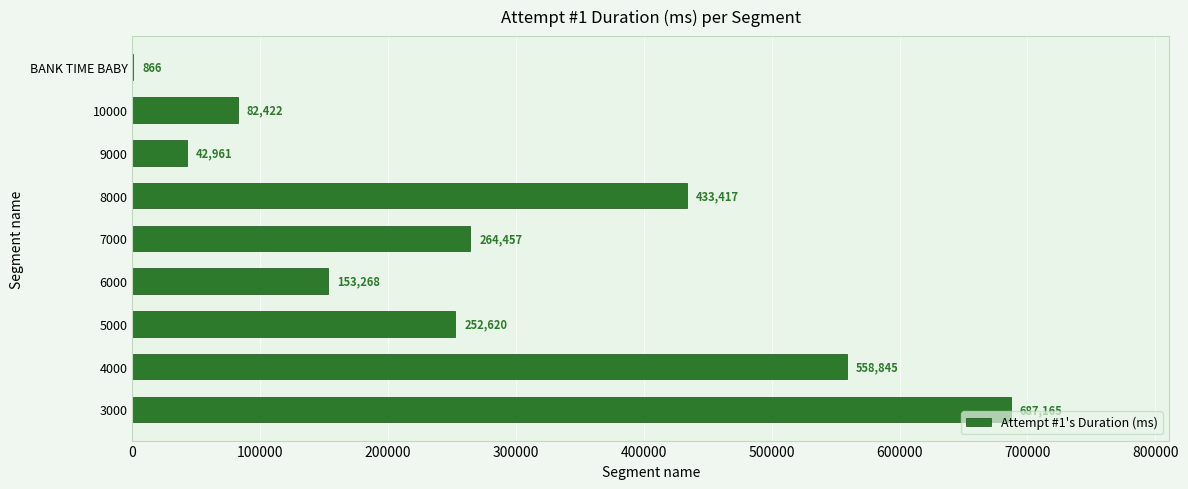

Which category has the highest value across all series?

3000